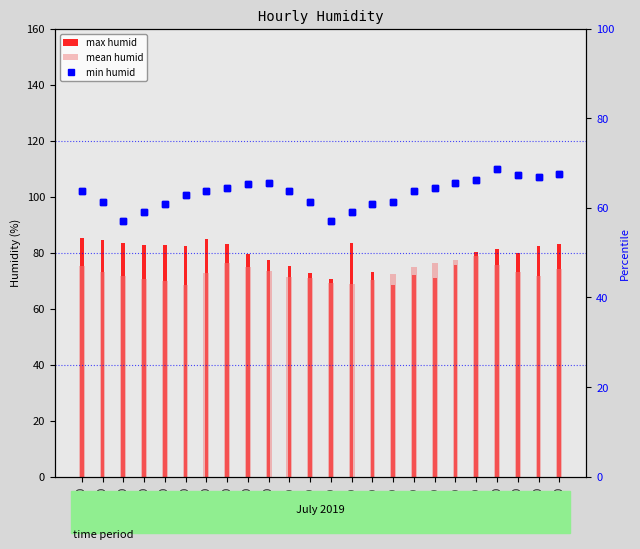

The value of min humid at 21:00 is 67.3. True or false?

True